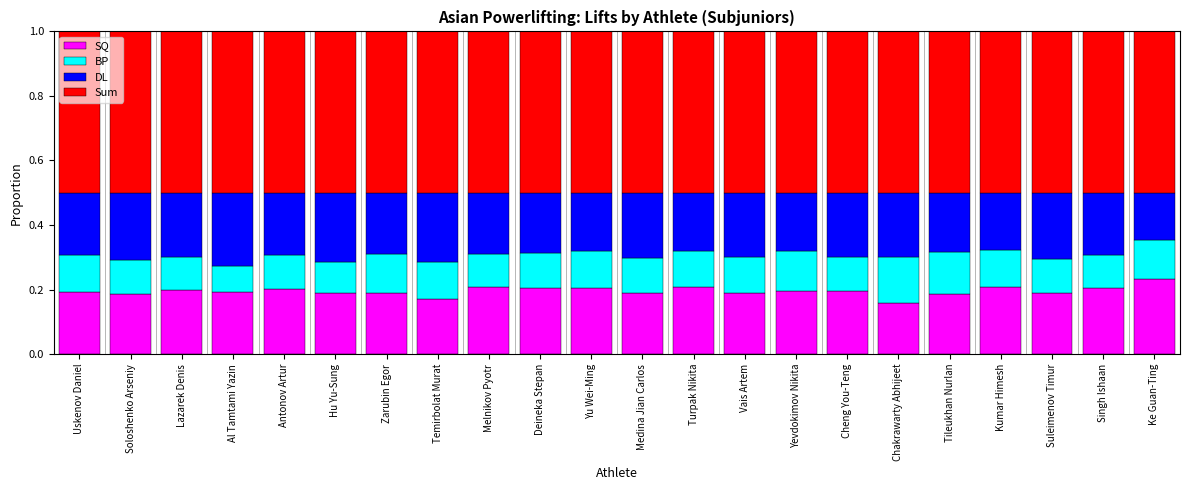

Is it true that SQ equals 0.2 at Yu Wei-Ming?

True